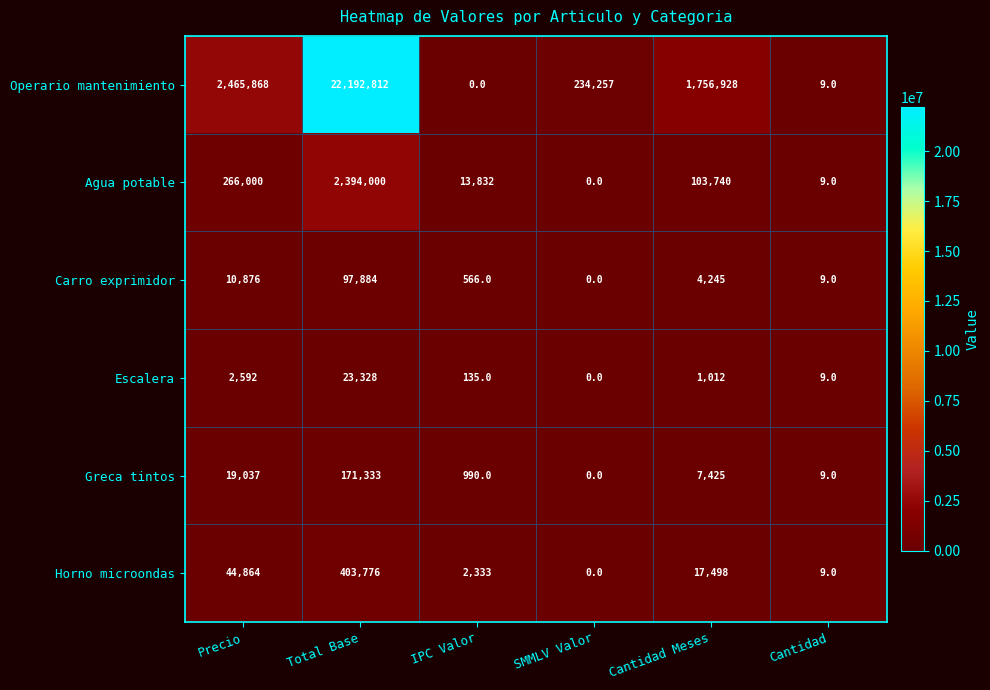

What is the maximum value shown in the chart?

22192812